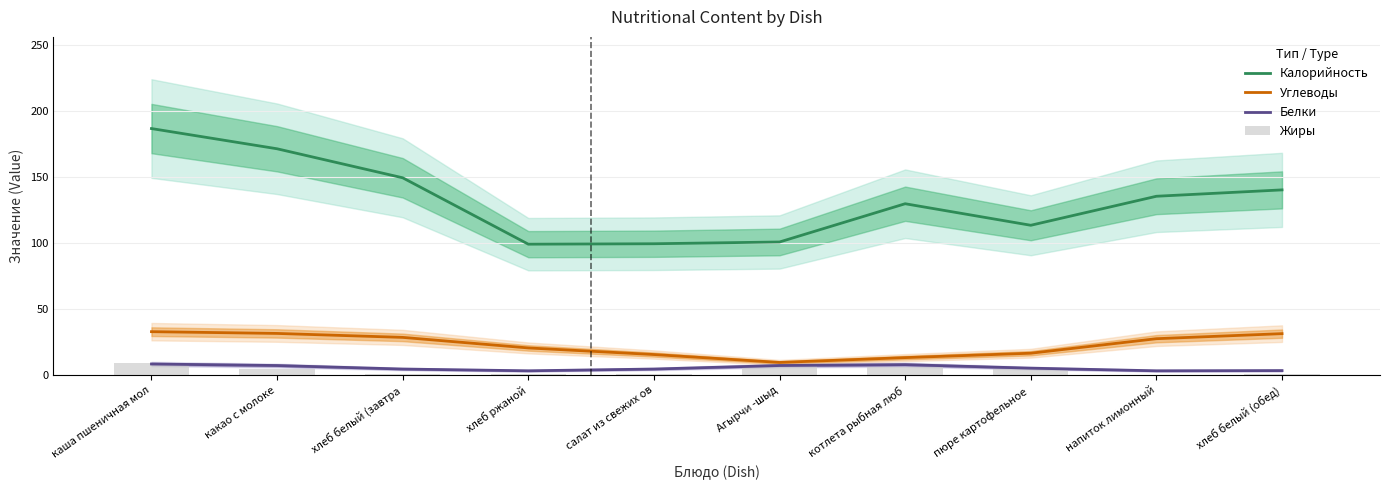

What are all the series names shown in the legend?

Калорийность, Углеводы, Белки, Жиры